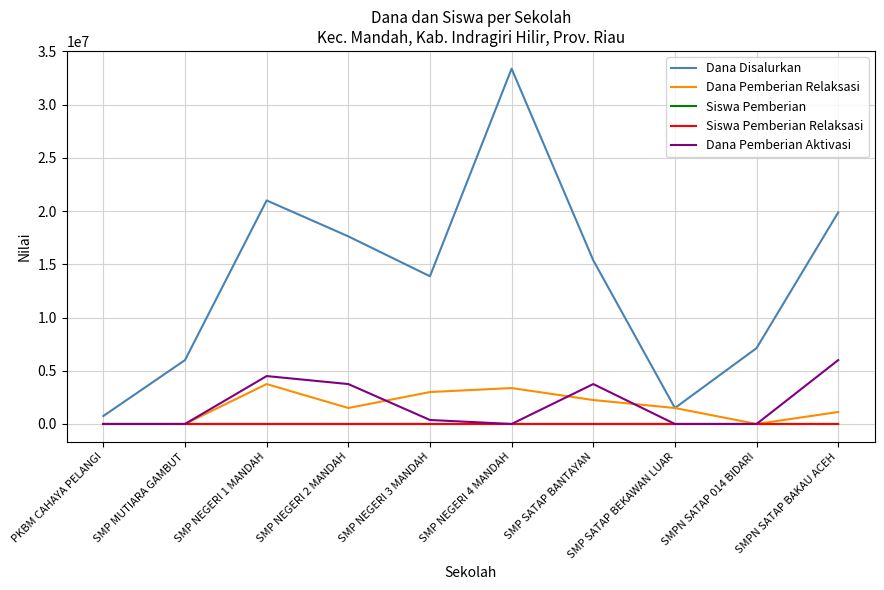

At which label does Dana Pemberian Relaksasi first exceed 1500000?

SMP NEGERI 1 MANDAH